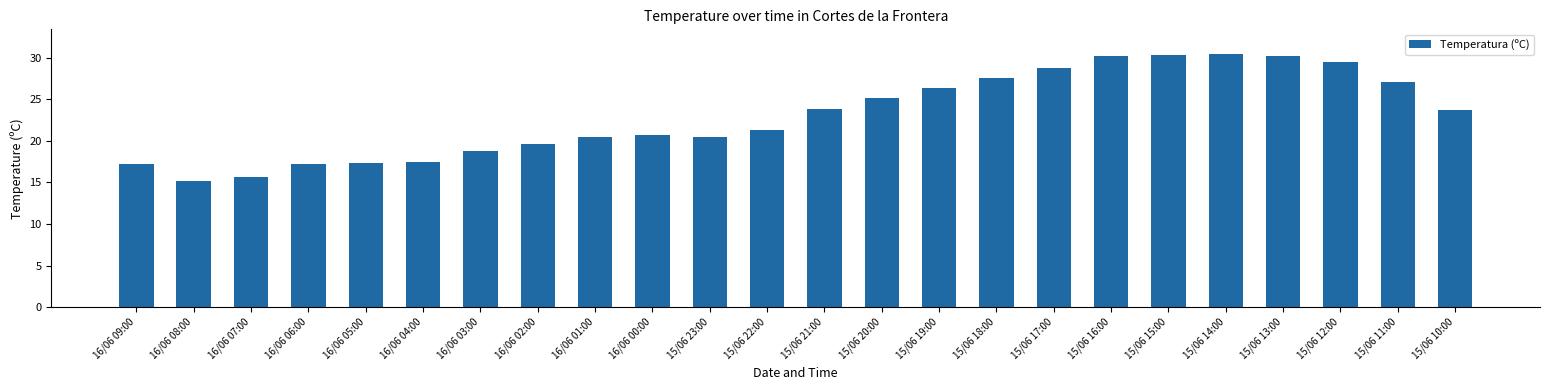

The value at 16/06 00:00 is 5.5. True or false?

False